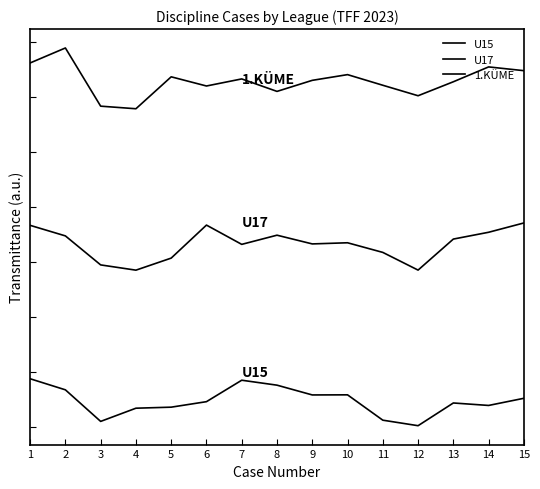

What is the sum of all 1.KÜME values?

54.7